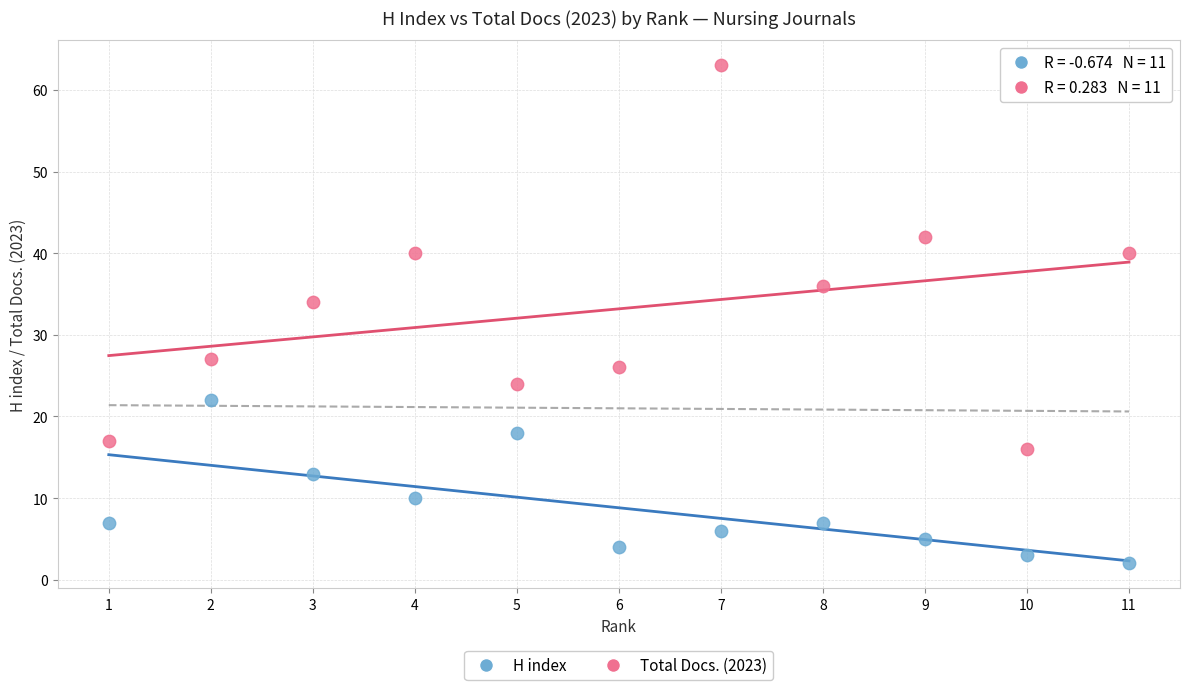

What are all the series names shown in the legend?

H index, Total Docs. (2023)